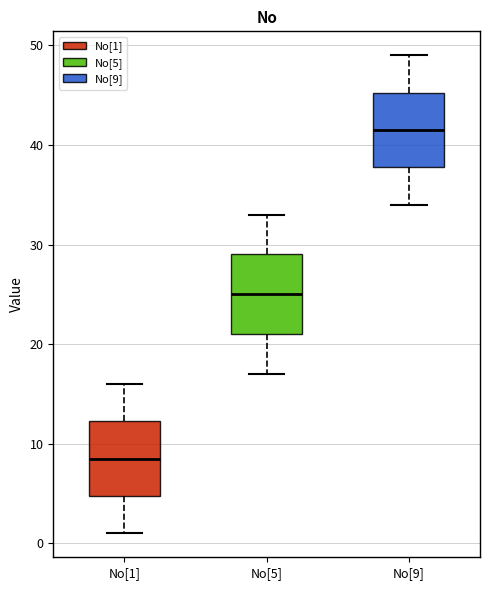

Where is the upper edge of the box for No[9] on the y-axis? The values are not printed on the chart, so give them approximately, as read against the axis.

45